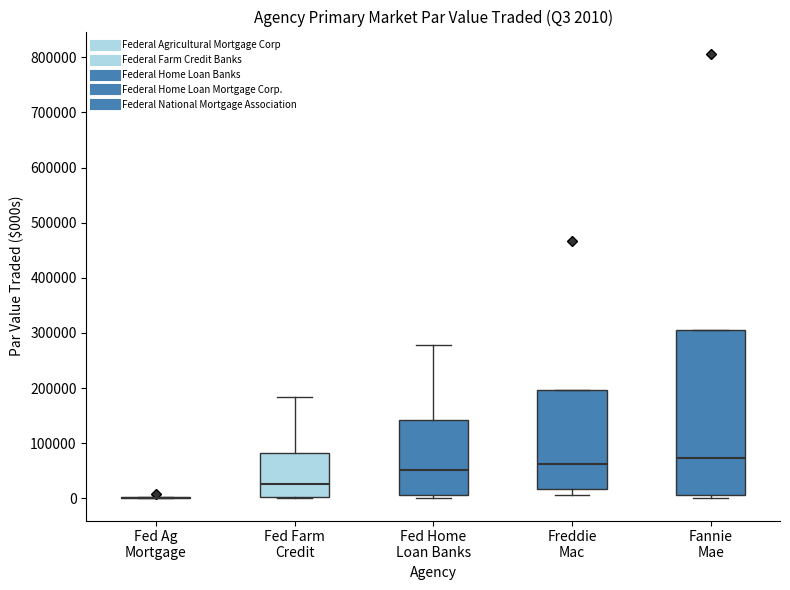

Which box is the tallest, from its lower edge to its upper edge?

Fannie Mae